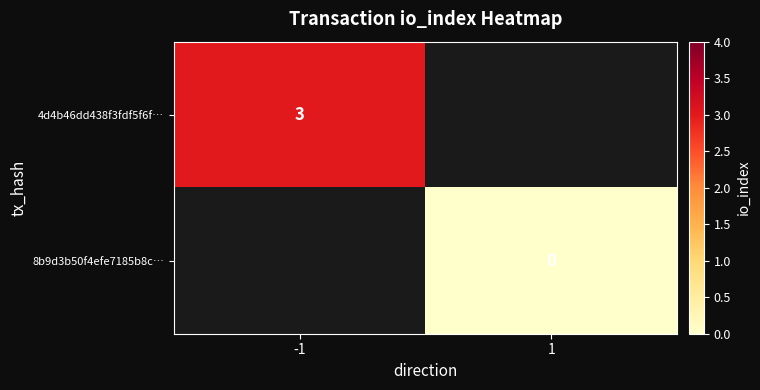

Is the value of 4d4b46dd438f3fdf5f6f… at -1 greater than the value of 8b9d3b50f4efe7185b8c… at 1?

Yes